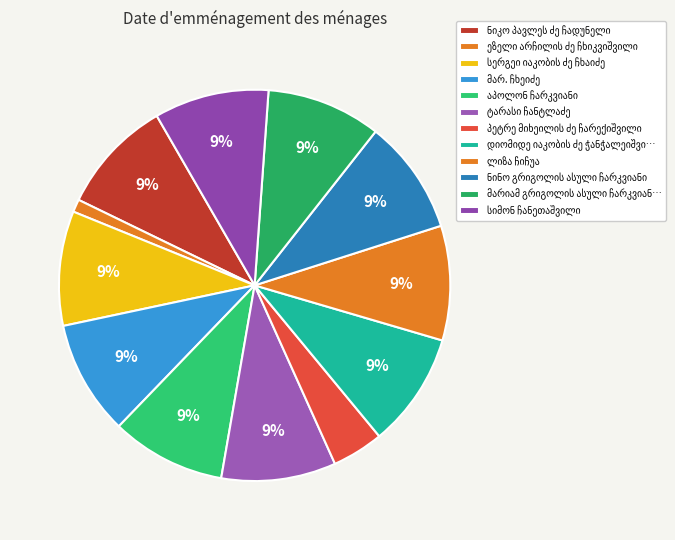

Between სერგეი იაკობის ძე ჩხაიძე and ეზელი არჩილის ძე ჩხიკვიშვილი, which is larger?

სერგეი იაკობის ძე ჩხაიძე